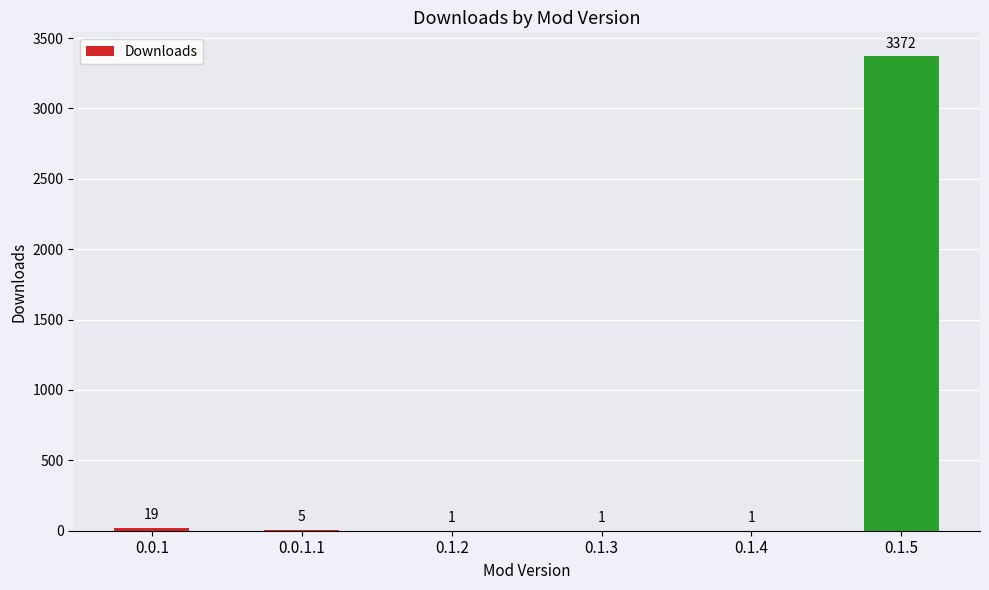

Where does the data first go above 5?

0.0.1